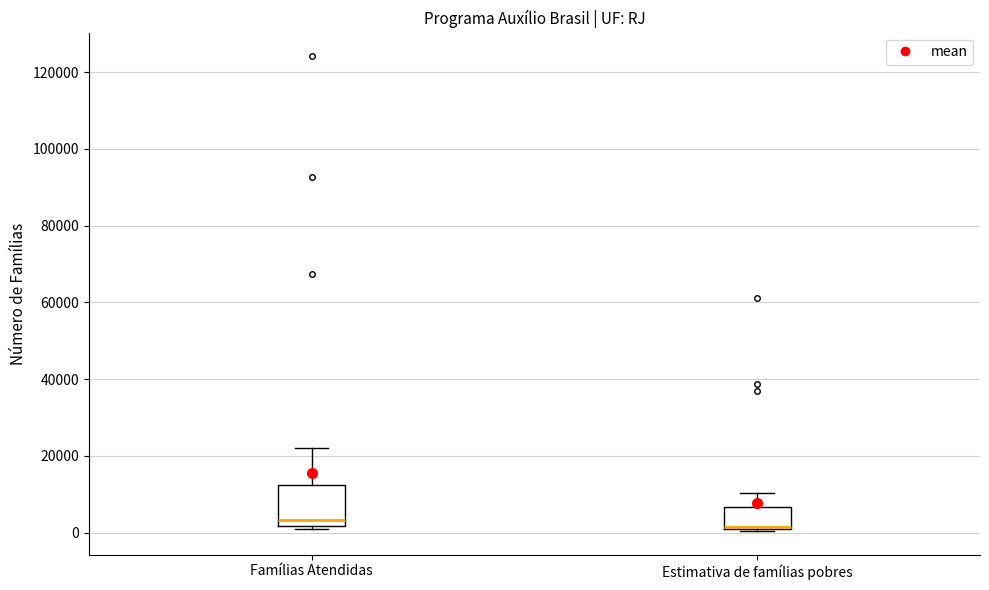

Reading left to right, read every box against the y-axis: the position of its median line, the range the box covers, and the ends of its whiskers. The values are not printed on the chart, so give them approximately, as read against the axis.

Famílias Atendidas: median 4000, box 2000 to 12000, whiskers 0 to 22000
Estimativa de famílias pobres: median 2000 (drawn on the box's lower edge), box 2000 to 6000, whiskers 0 to 10000